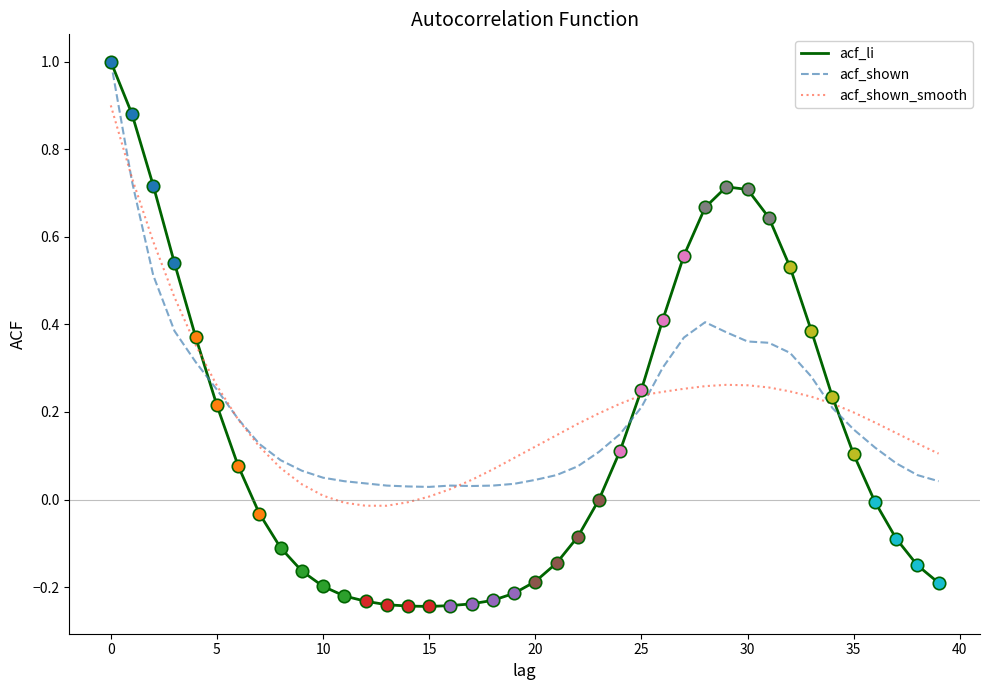

What is the maximum value shown in the chart?

1.0